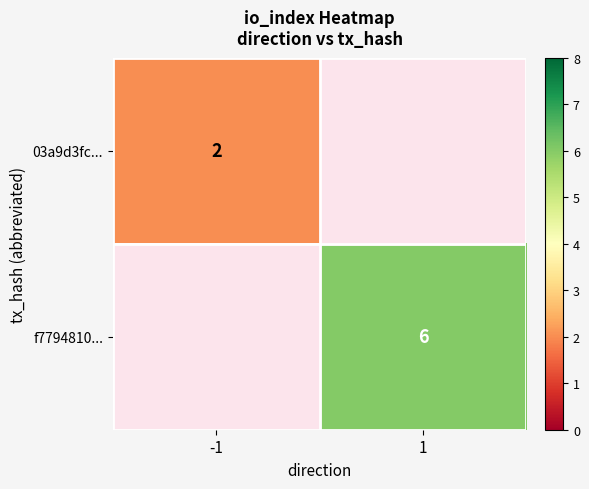

At how many categories does at least one series exceed 2?

1